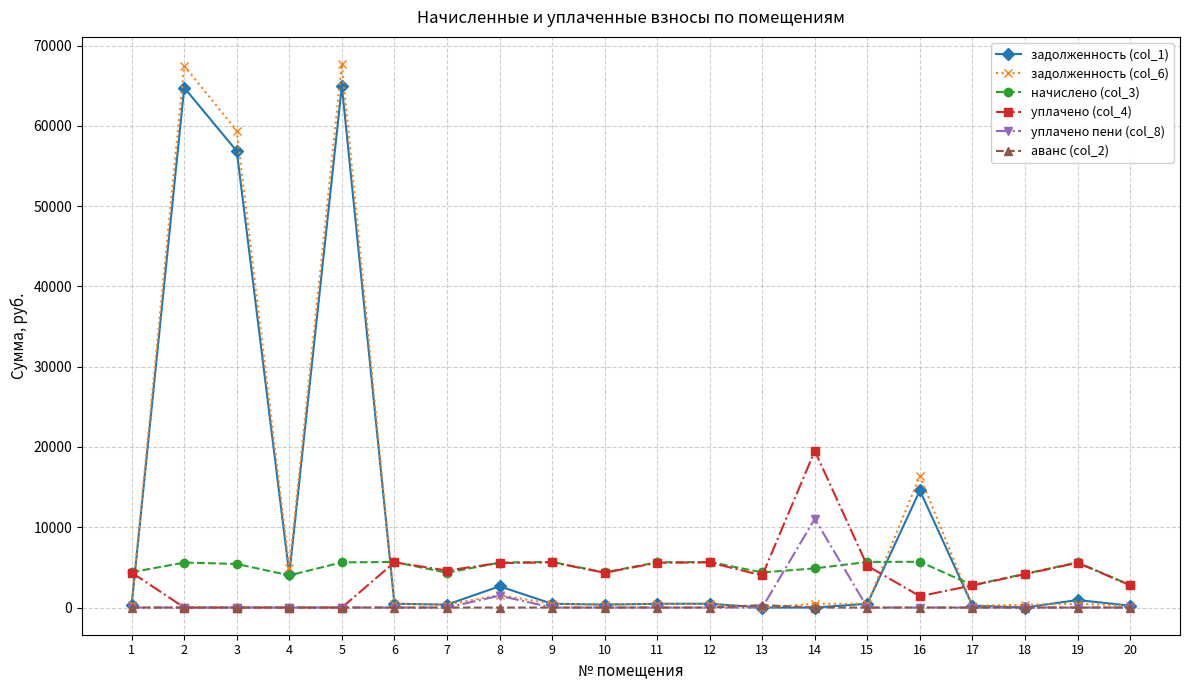

What is the maximum value for уплачено (col_4)?

19506.3